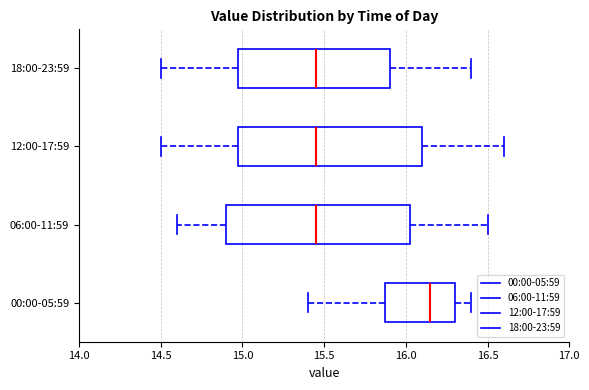

Reading bottom to top, transcribe this box plot: for each box, give where its median line is, the range the box spans, and where its two whiskers end, as read against the x-axis. The values are not printed on the chart, so give them approximately, as read against the axis.

00:00-05:59: median 16.15, box 15.90 to 16.30, whiskers 15.40 to 16.40
06:00-11:59: median 15.45, box 14.90 to 16.05, whiskers 14.60 to 16.50
12:00-17:59: median 15.45, box 15.00 to 16.10, whiskers 14.50 to 16.60
18:00-23:59: median 15.45, box 15.00 to 15.90, whiskers 14.50 to 16.40